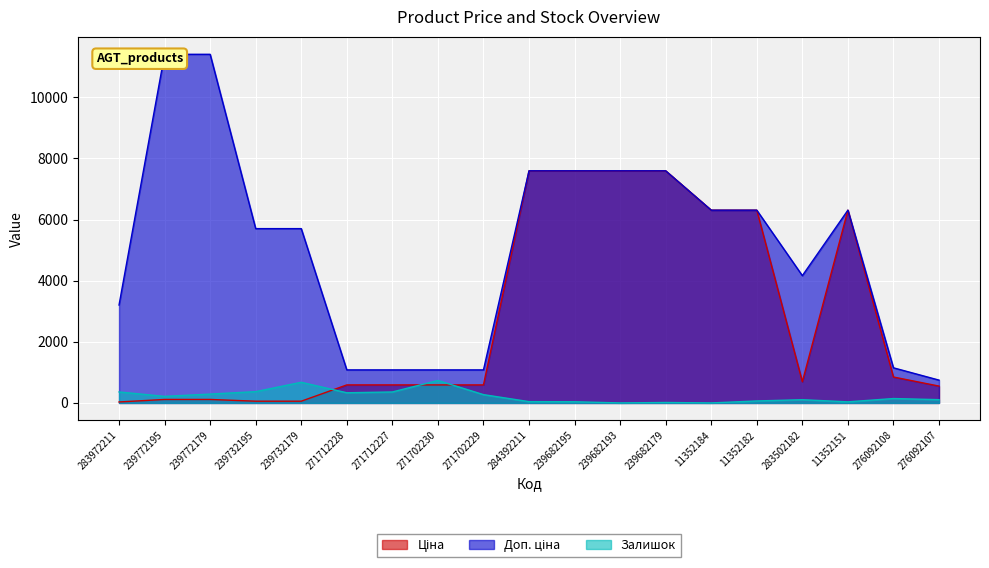

Which has a higher value, 239732179 or 239772179?

239772179